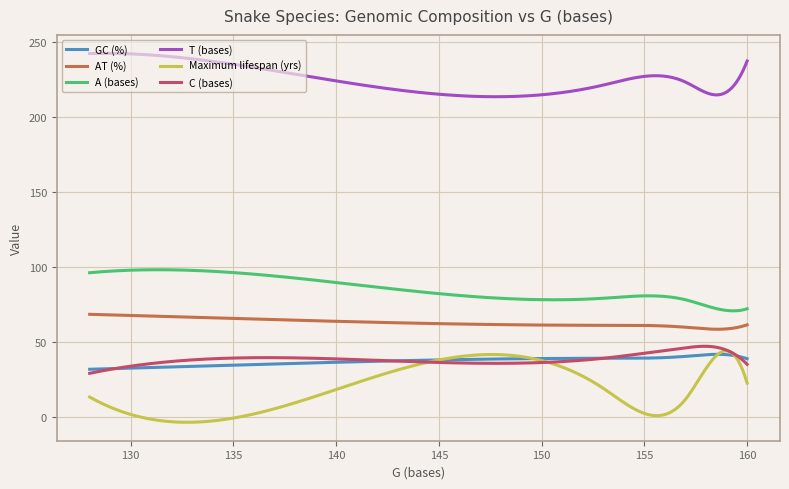

Which series has the largest total across all categories?

T (bases)